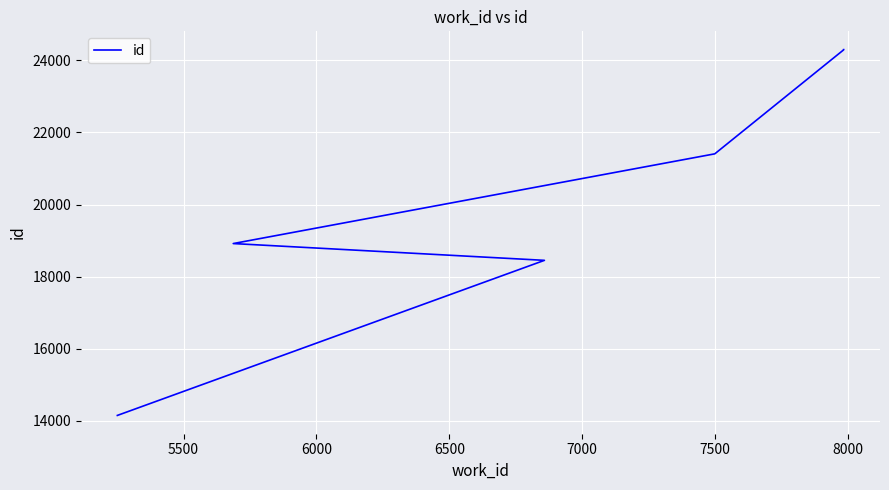

What is the difference between the maximum and minimum values?

10152